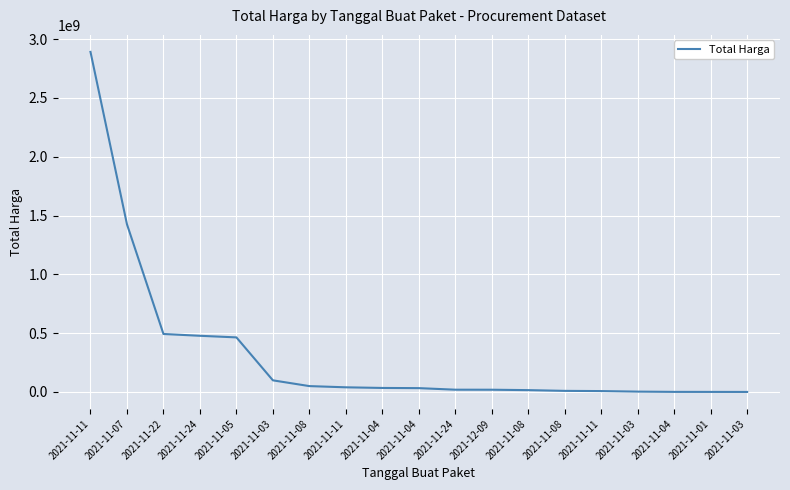

How many lines are shown in the chart?

1